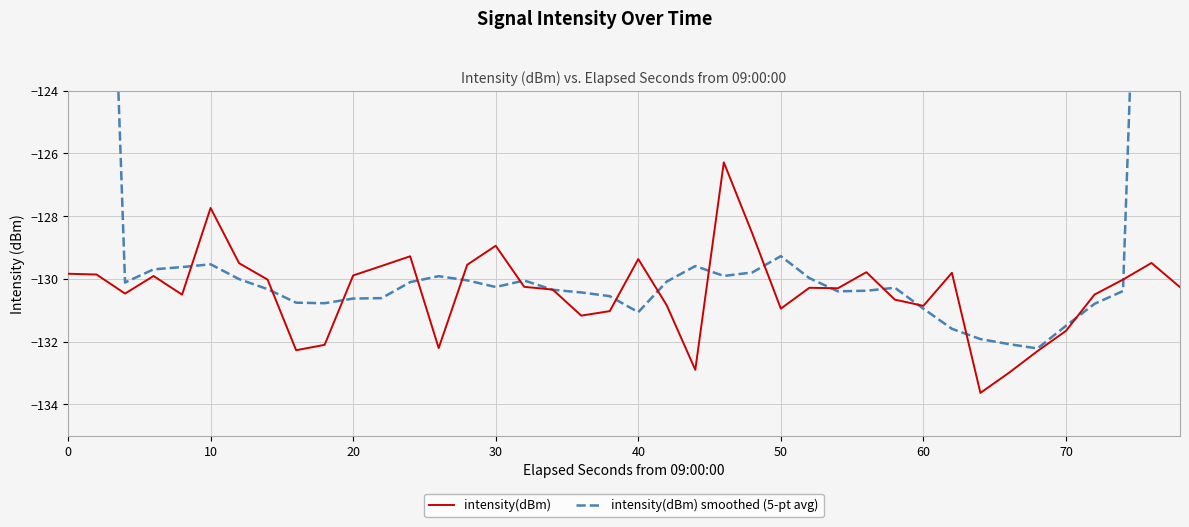

What is the maximum value for intensity(dBm)?

-126.3